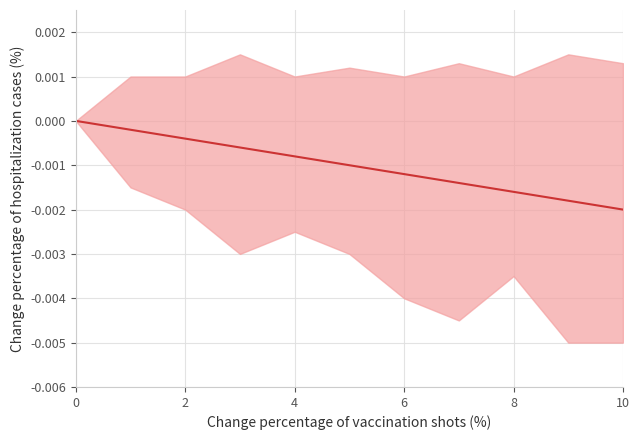

The value at 2 is -0.0. True or false?

True